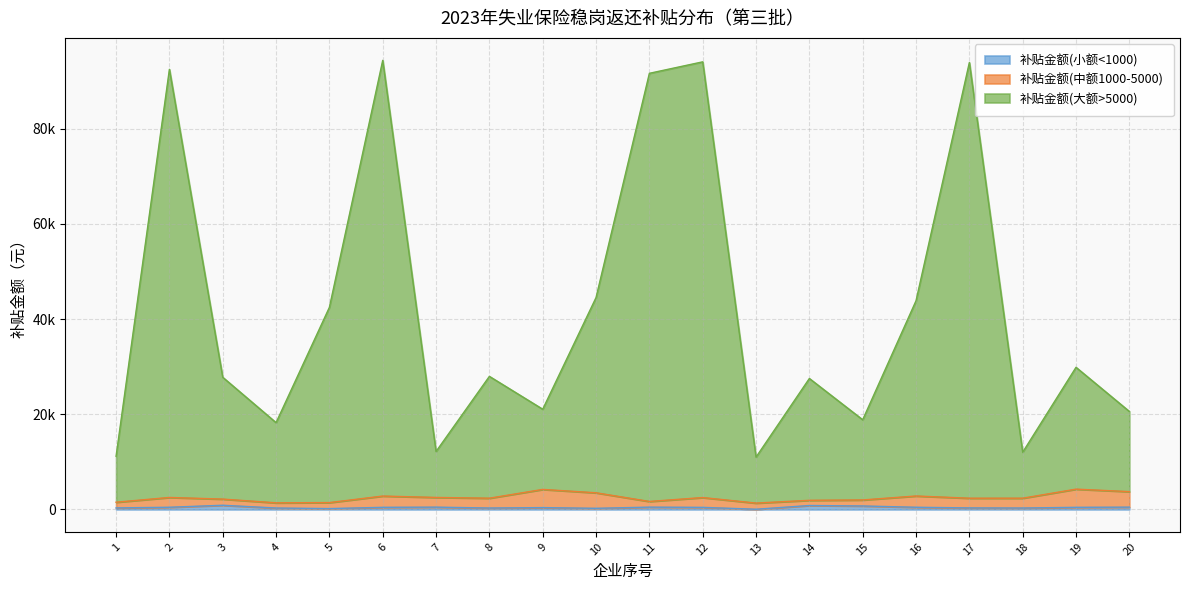

What is the maximum value for 补贴金额(小额<1000)?

879.9